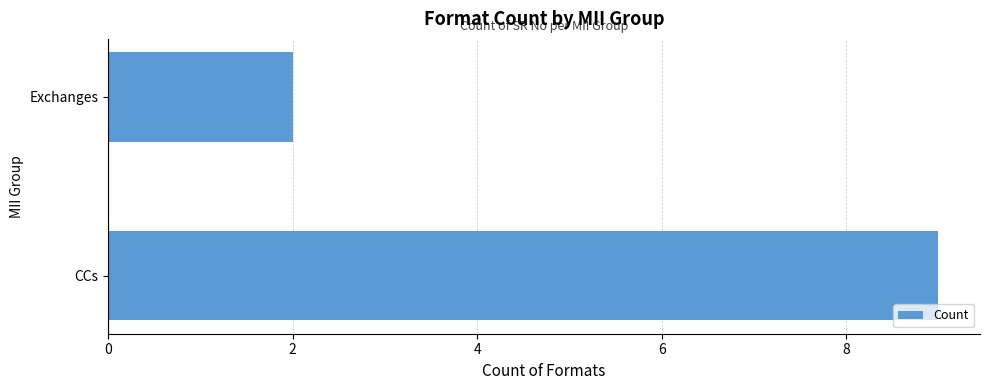

The value at Exchanges is 3. True or false?

False